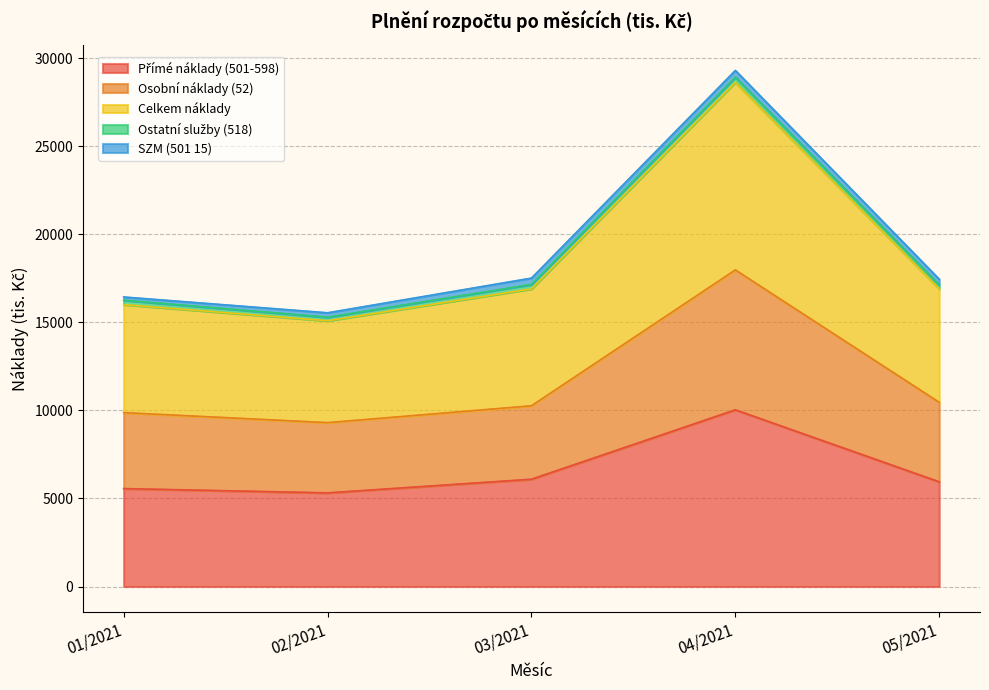

At which category is the sum across all series the highest?

04/2021